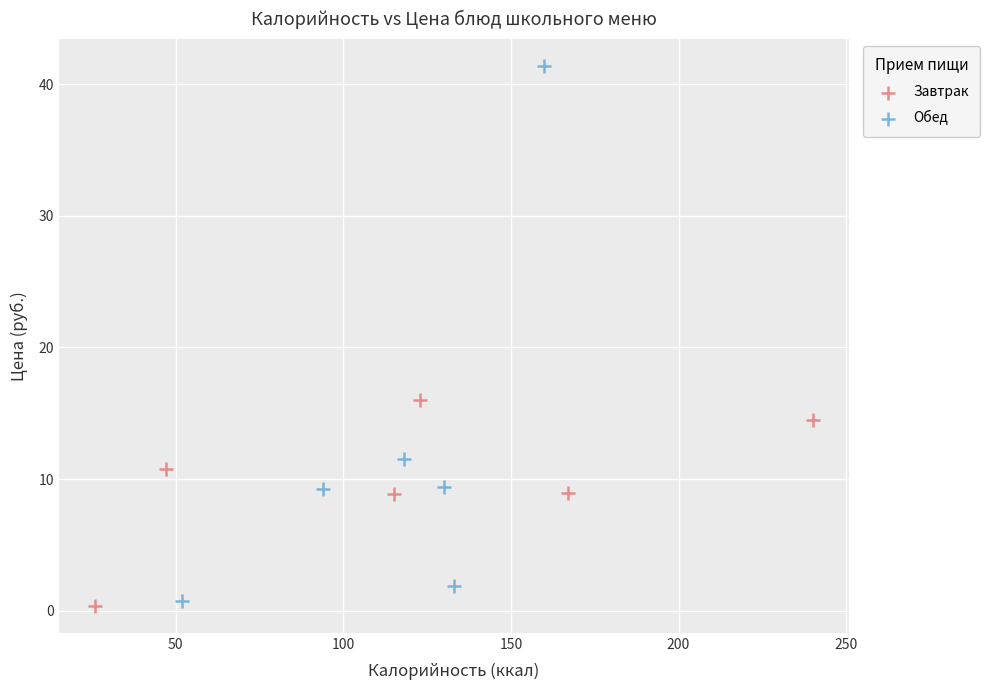

Which series contains the highest Y value?

Обед